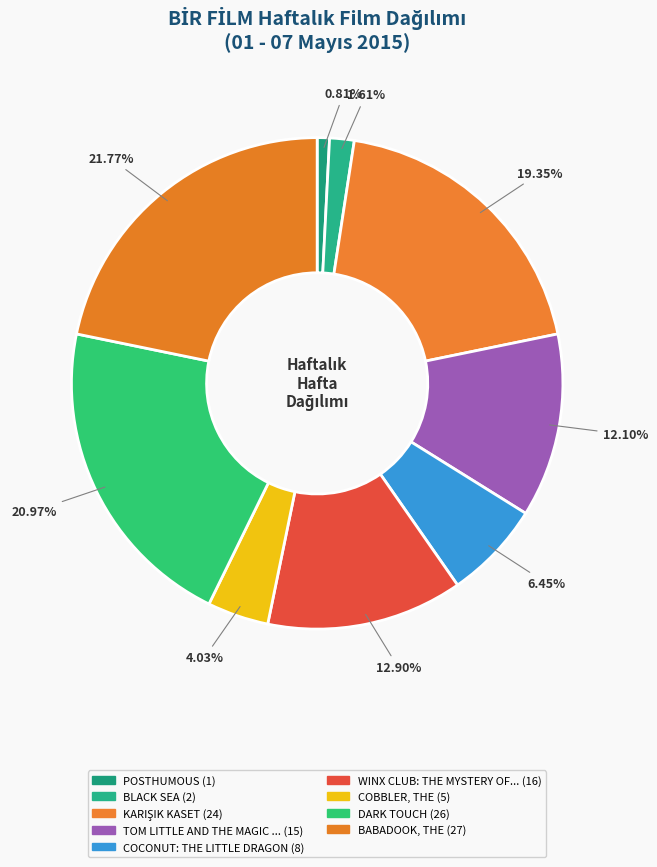

Which category has the smallest portion of the pie?

POSTHUMOUS